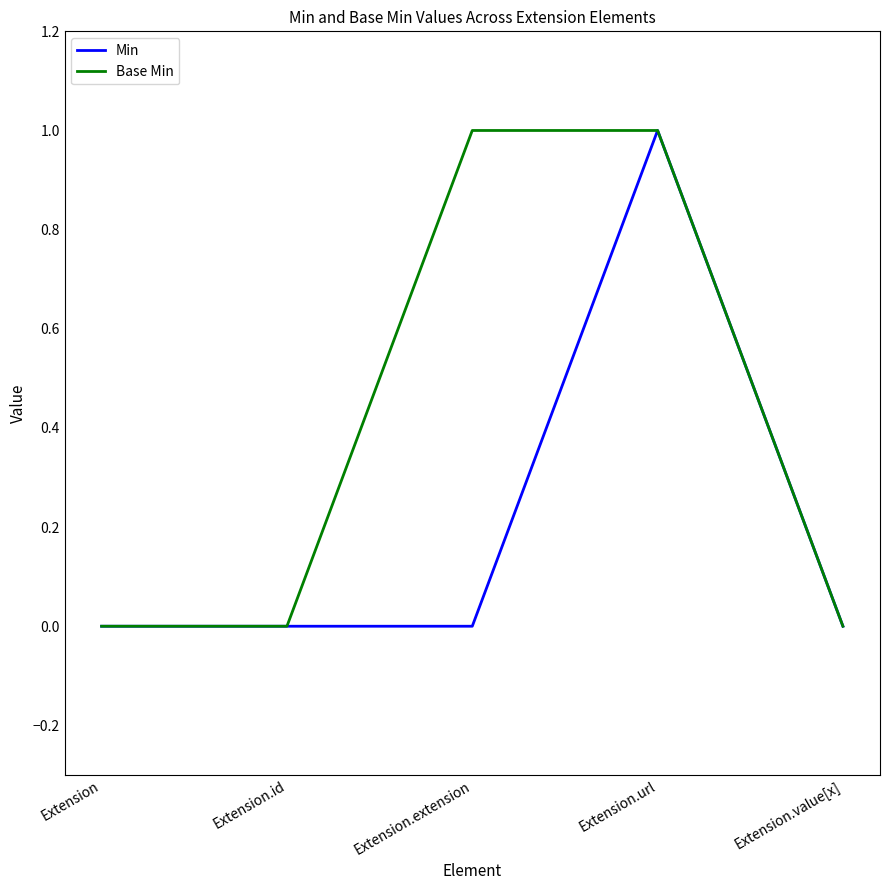

The value of Base Min at Extension.value[x] is -1. True or false?

False